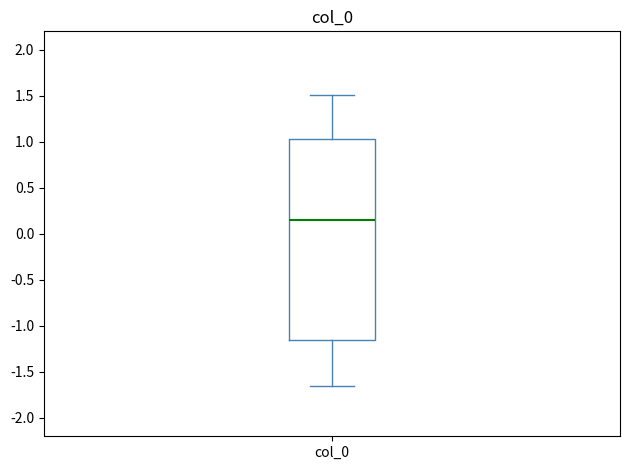

Transcribe this box plot: give where the median line is, the range the box spans, and where the two whiskers end, as read against the y-axis. The values are not printed on the chart, so give them approximately, as read against the axis.

median 0.15, box -1.15 to 1.05, whiskers -1.65 to 1.50